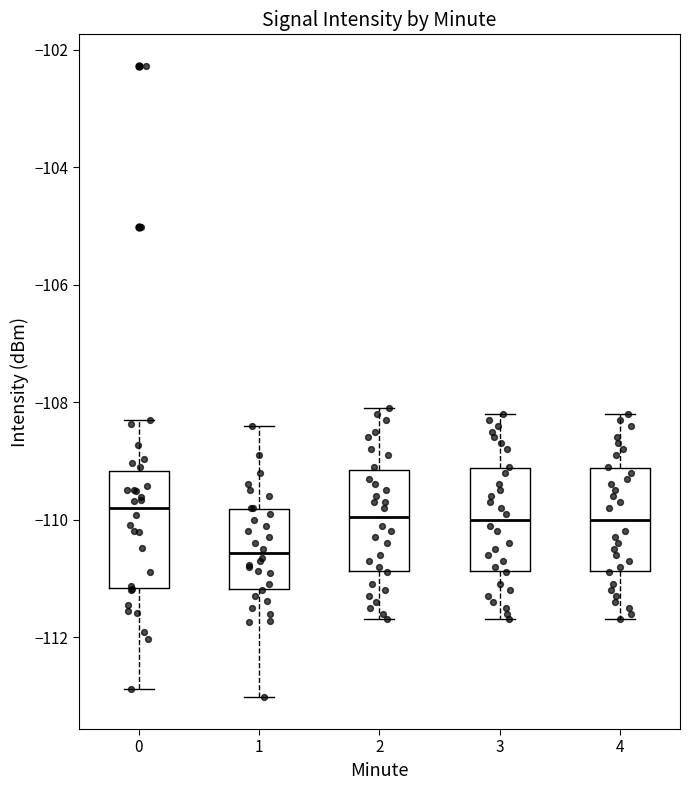

Which box's median line is the lowest?

1